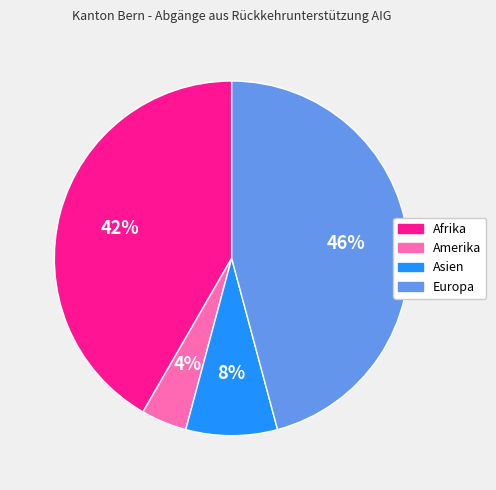

True or false: Amerika accounts for 4% of the total.

True